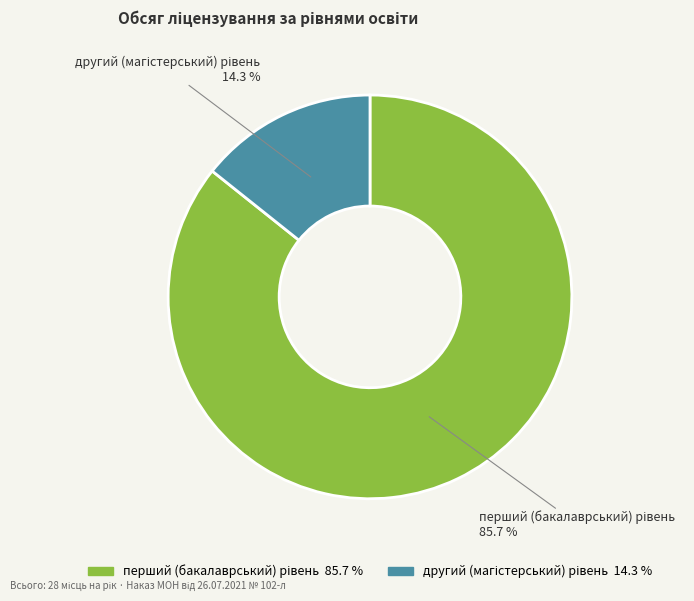

Is there a majority slice in this chart?

Yes